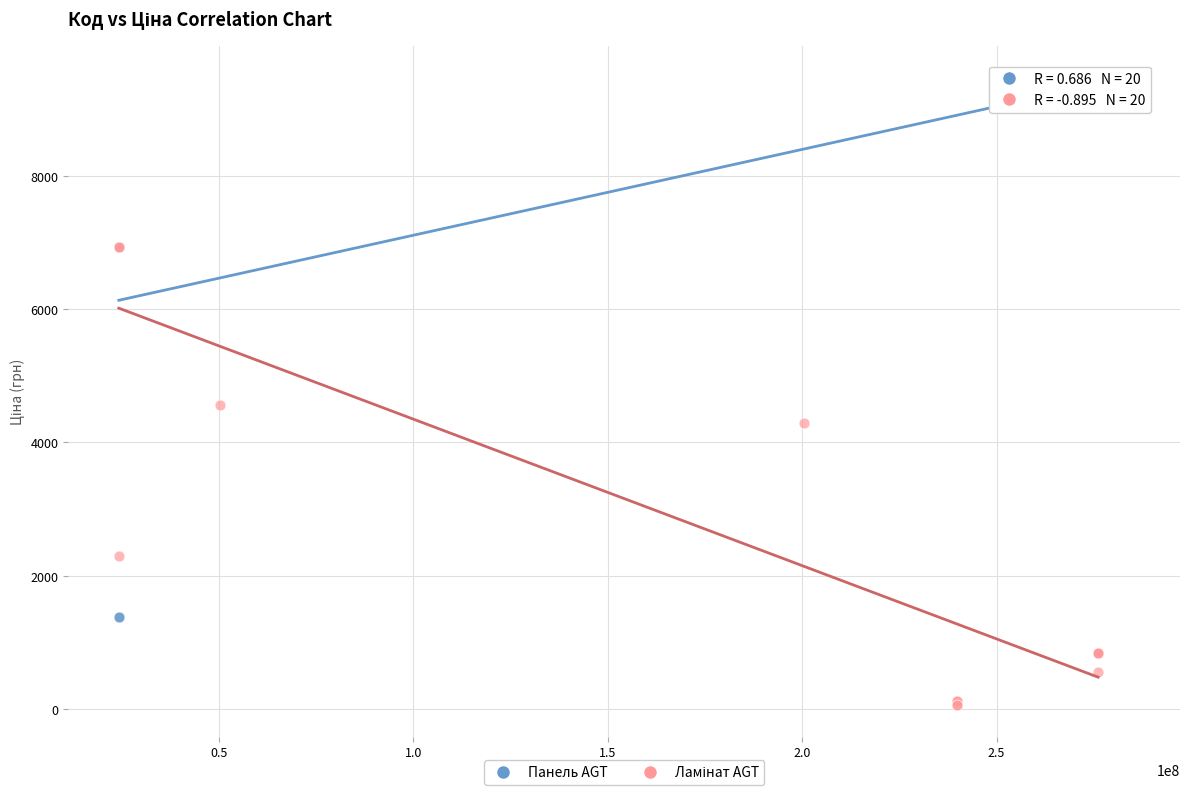

Which series contains the highest Y value?

Панель AGT